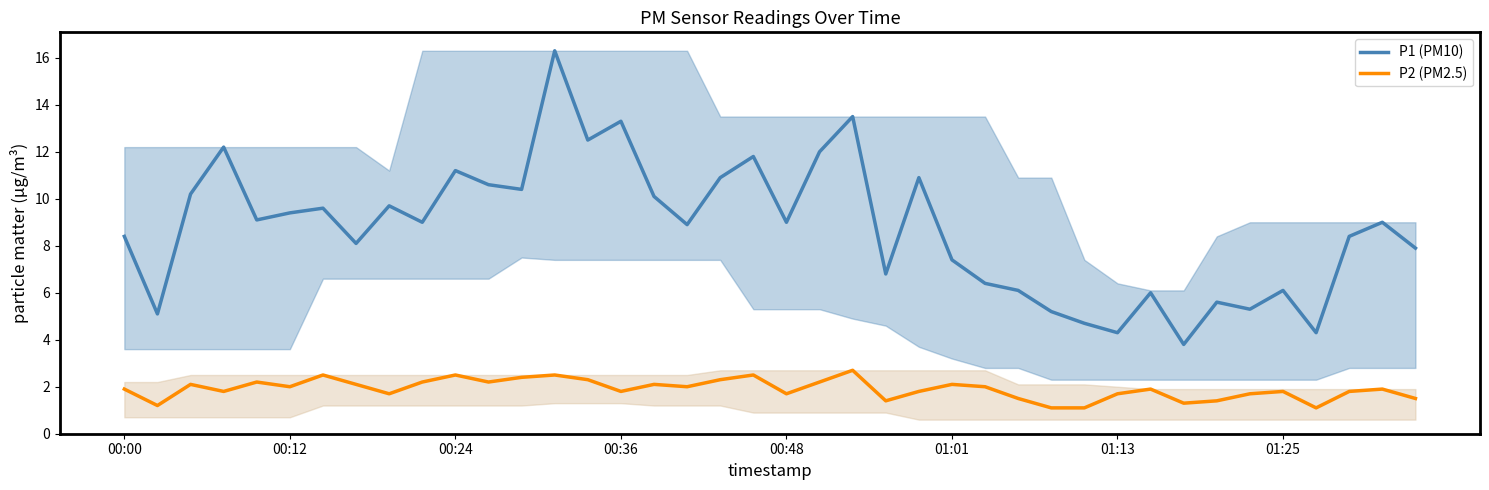

What is the smallest value displayed?

1.1